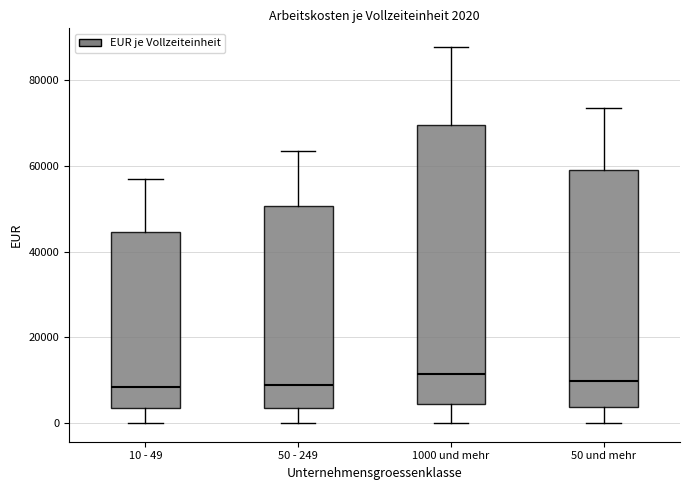

Which box is the tallest, from its lower edge to its upper edge?

1000 und mehr